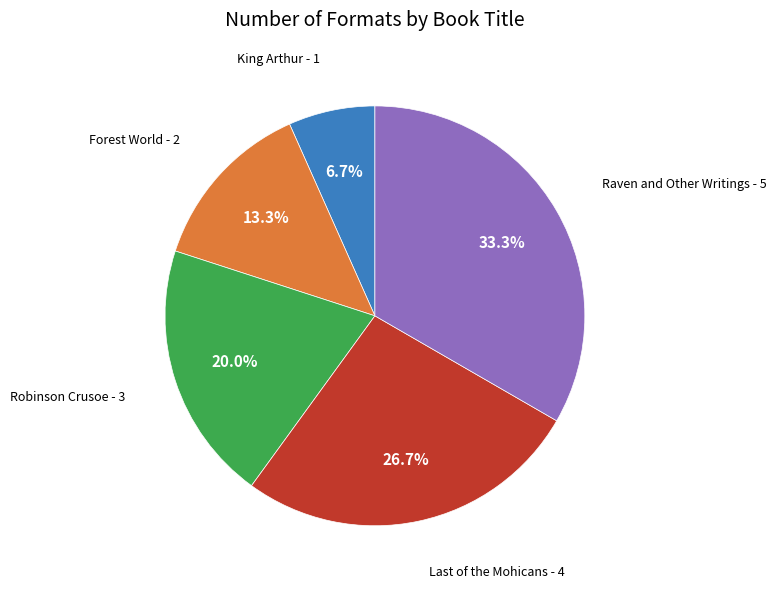

Does any single category account for the majority?

No